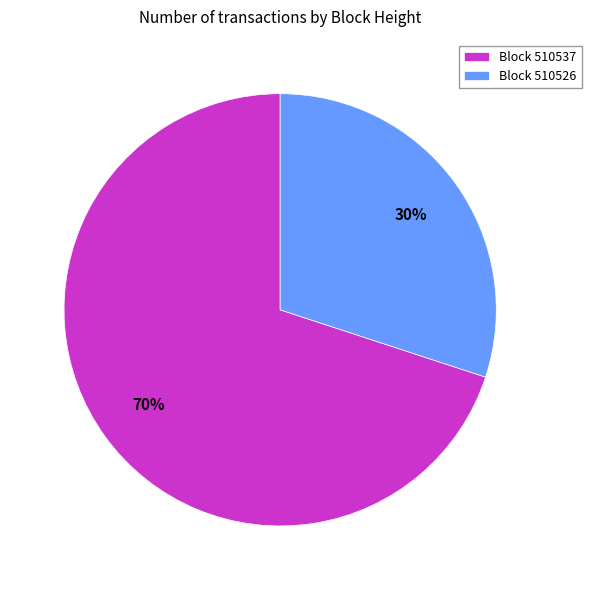

Count the number of slices in the pie.

2